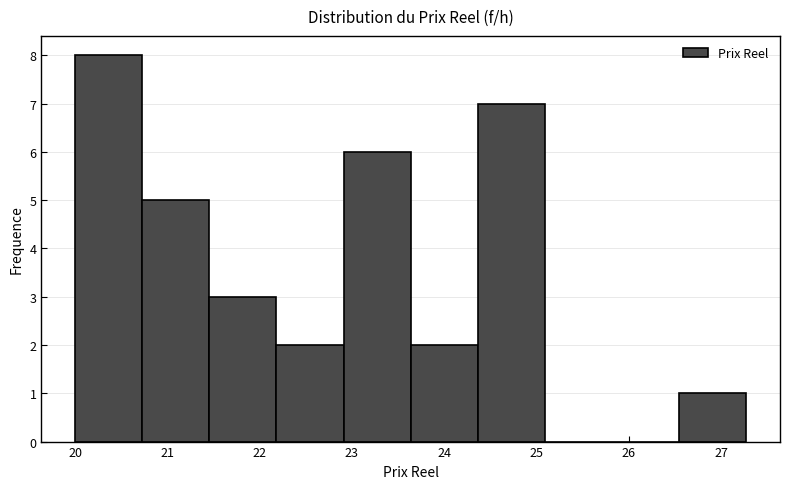

Over which range of the x-axis is the bar tallest?

20.0 to 20.7